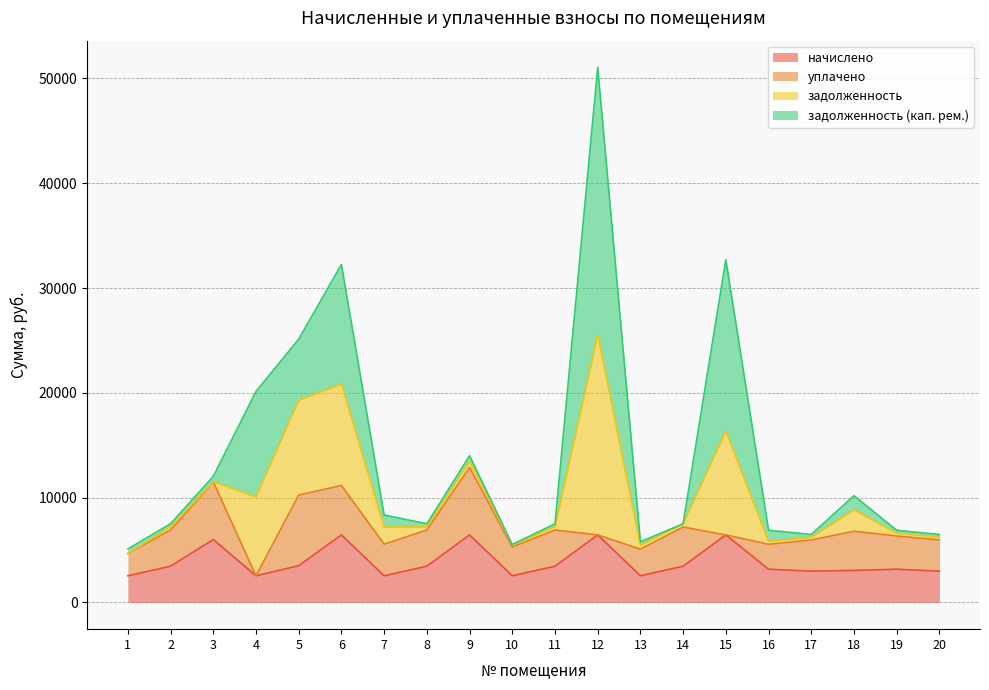

Is the value of задолженность (кап. рем.) at 17 greater than the value of уплачено at 8?

No